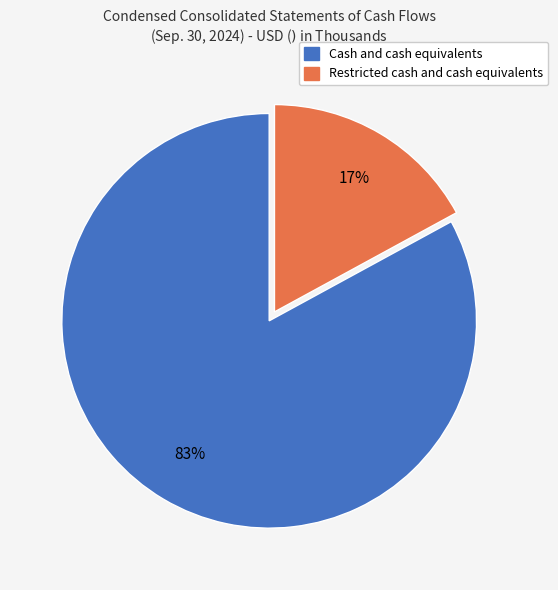

Rank the categories by value from lowest to highest.

Restricted cash and cash equivalents, Cash and cash equivalents